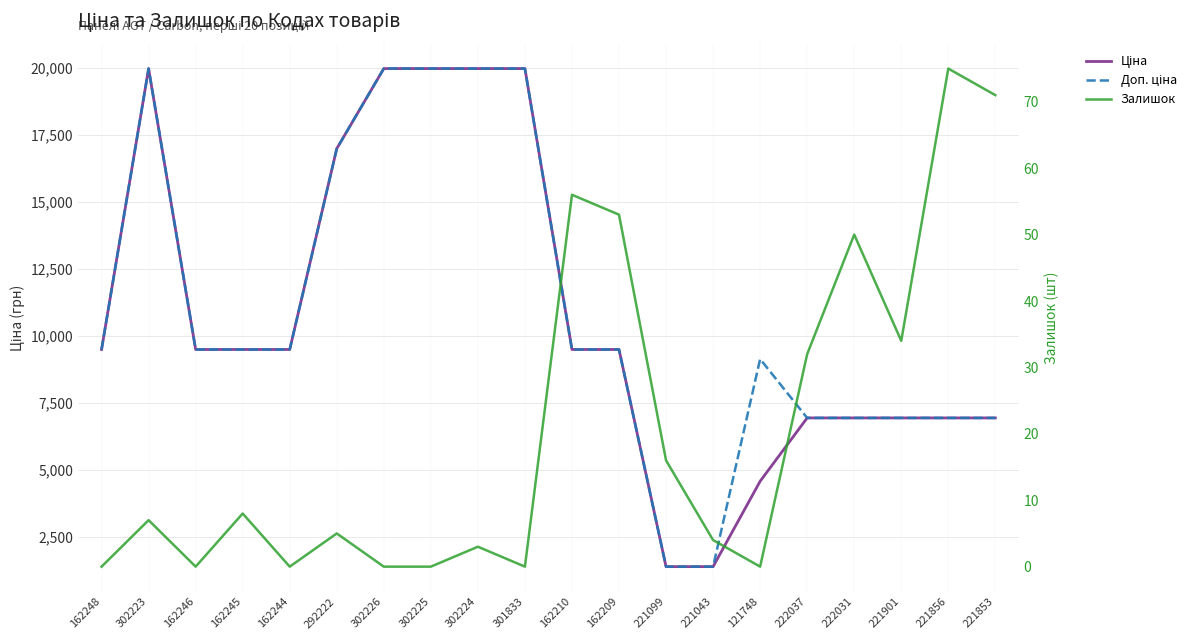

What is the sum of all Доп. ціна values?

220179.6